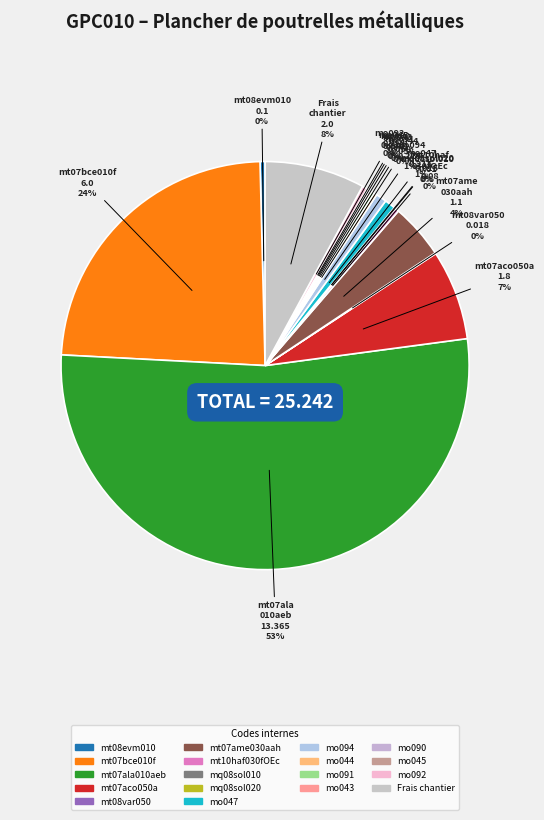

True or false: mt07bce010f accounts for 38% of the total.

False